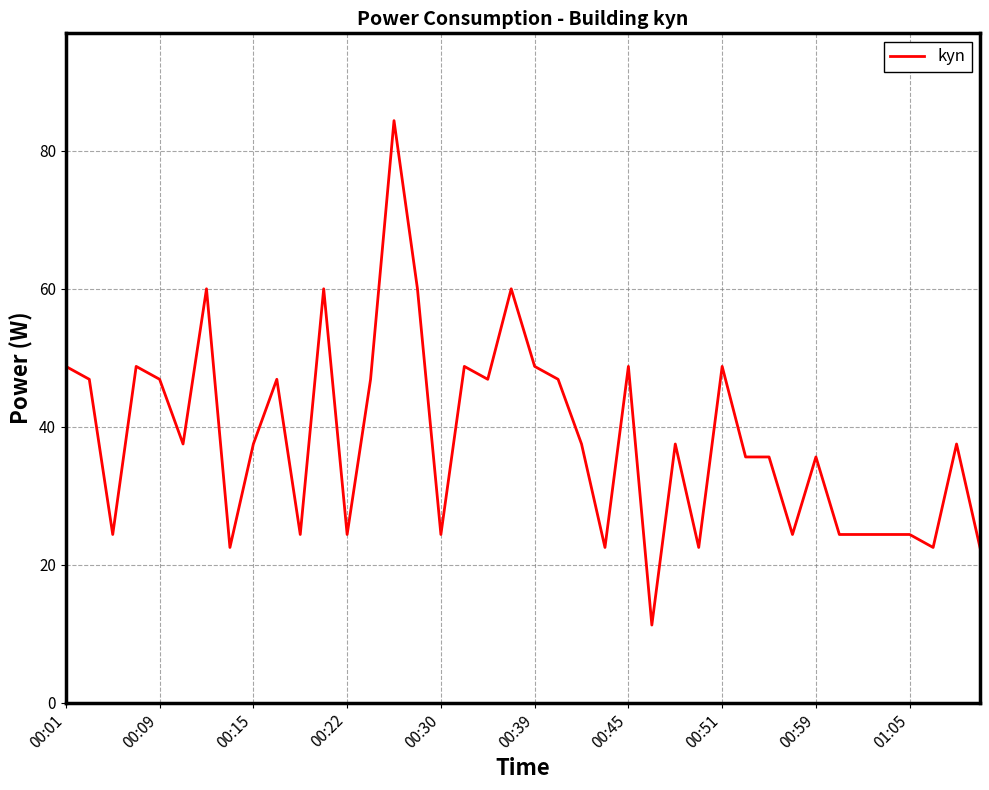

What is the difference between the maximum and minimum values?

73.1